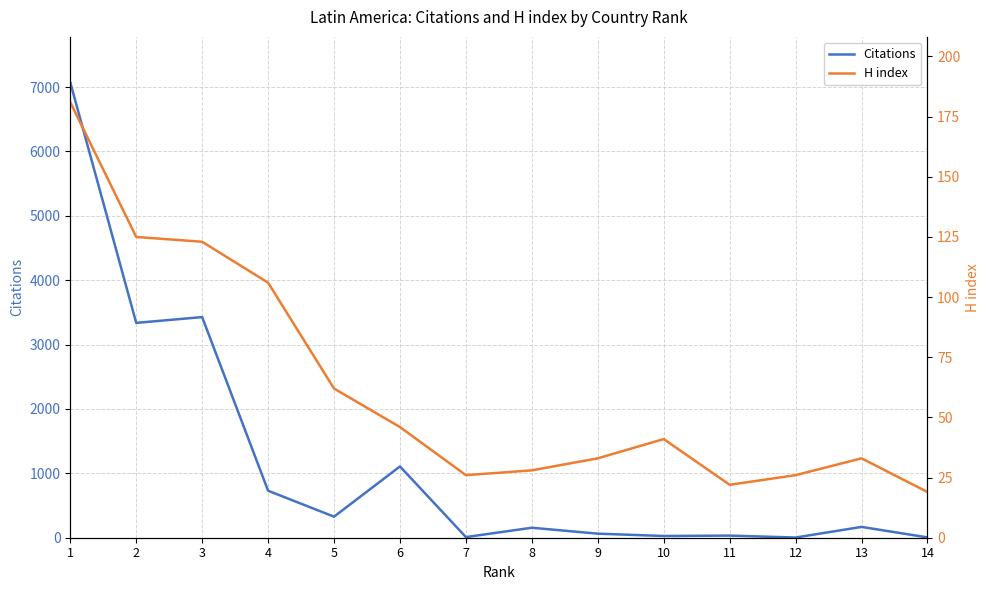

Which category has the lowest value in the H index series?

14